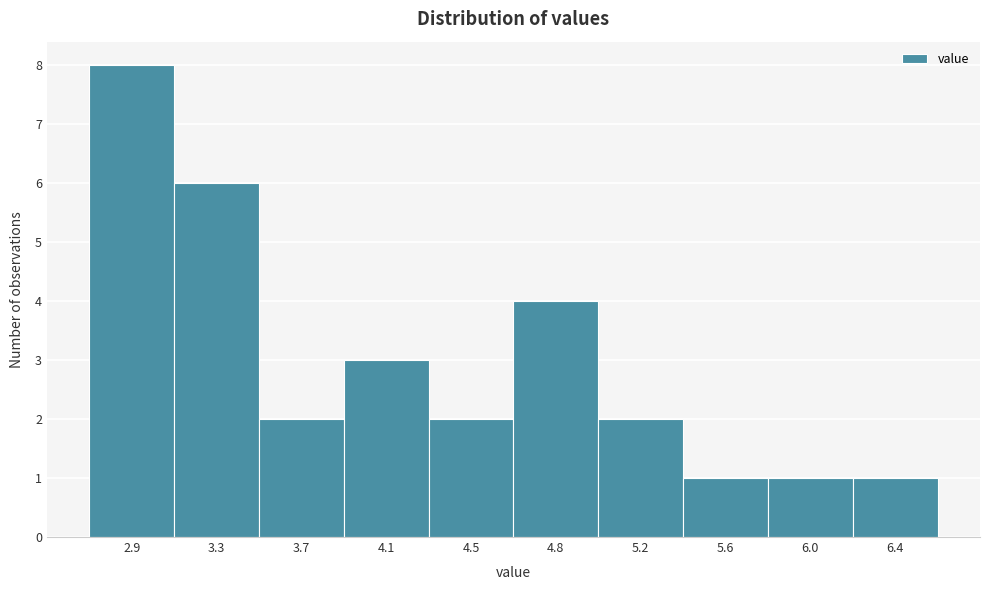

Reading left to right, extract all data points from this chart.

2.9=8	3.3=6	3.7=2	4.1=3	4.5=2	4.8=4	5.2=2	5.6=1	6.0=1	6.4=1